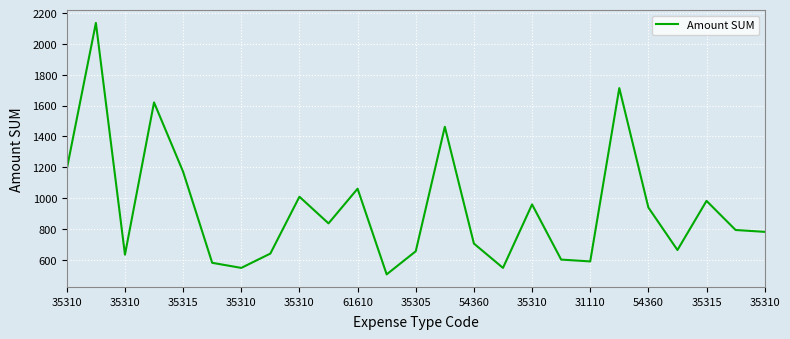

What is the smallest value displayed?

504